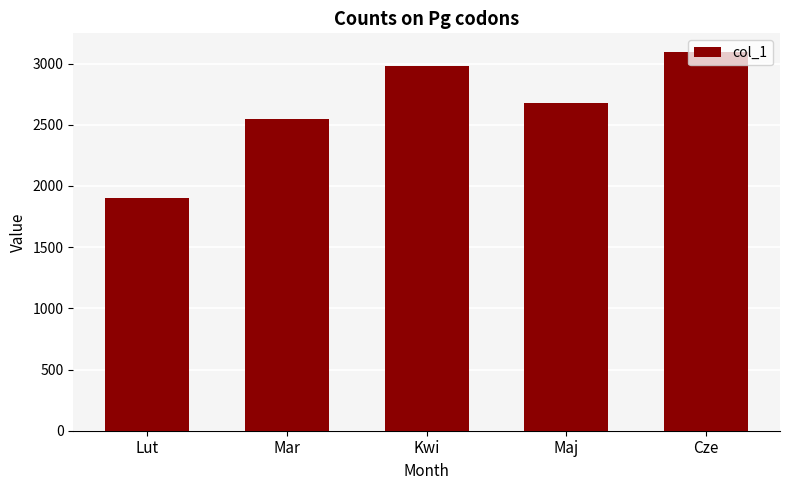

Reading left to right, list all the values displayed in this chart.

Lut=1900	Mar=2545	Kwi=2982	Maj=2679	Cze=3092